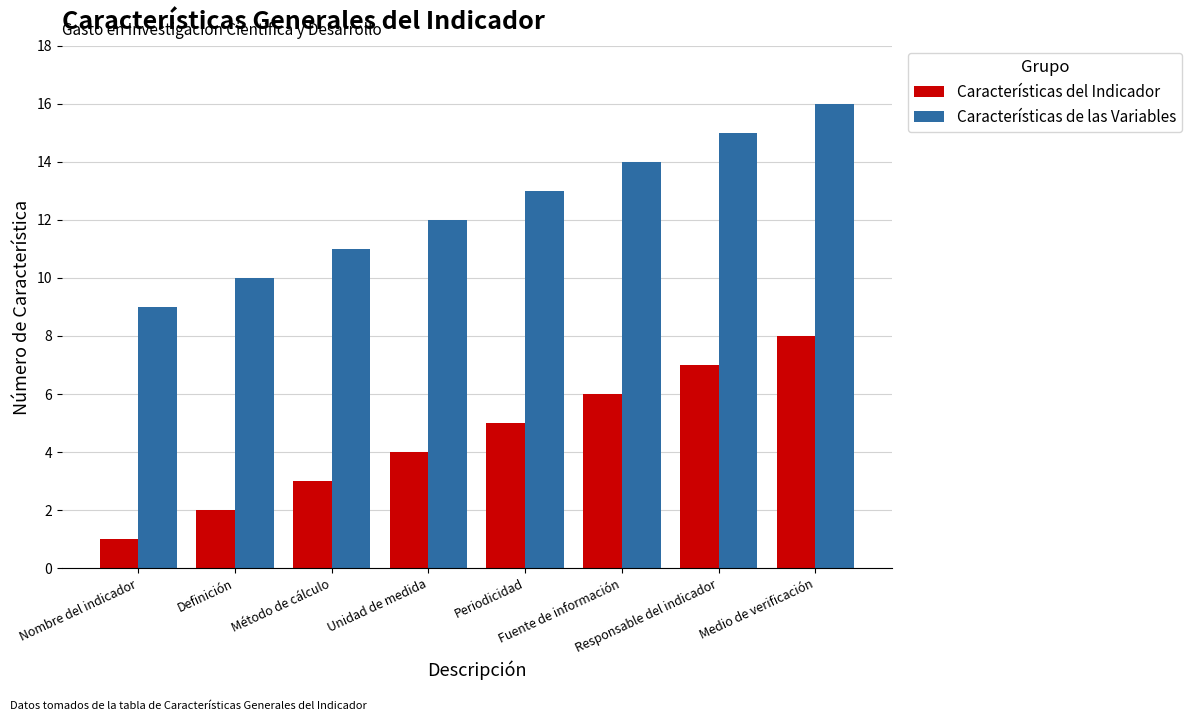

At which label does Características de las Variables reach its minimum?

Nombre del indicador